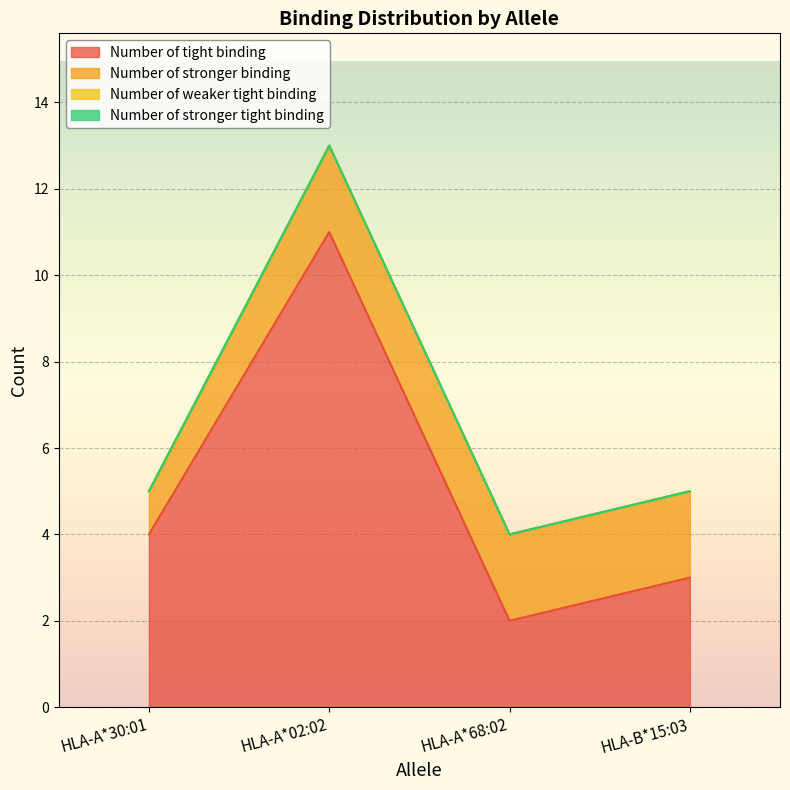

Which series has the largest total across all categories?

Number of tight binding